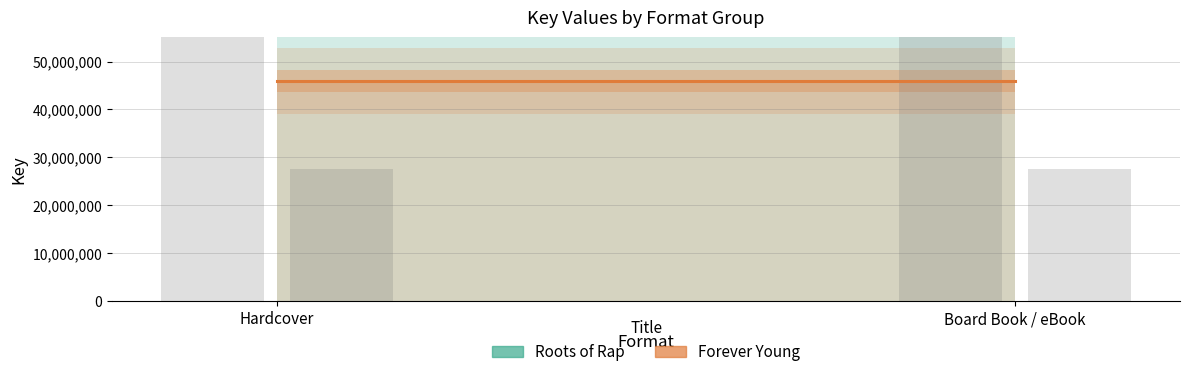

What is the value of the Roots of Rap bar at the 2nd from the left?

144484621